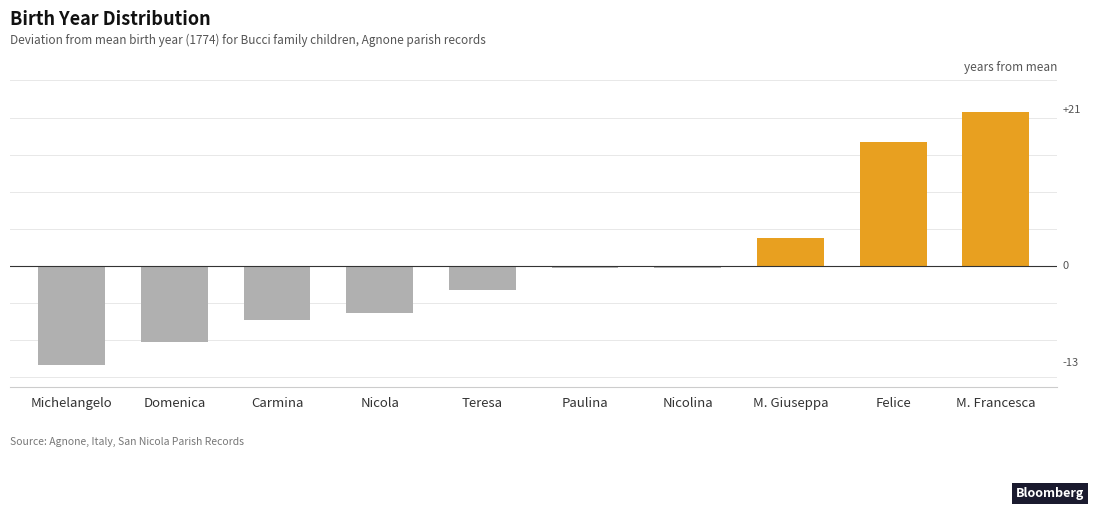

What is the difference between the maximum and minimum values?

34.0